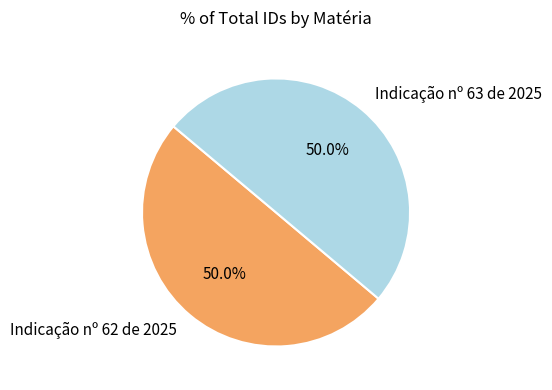

What percentage is NOT represented by Indicação nº 63 de 2025?

50.0%